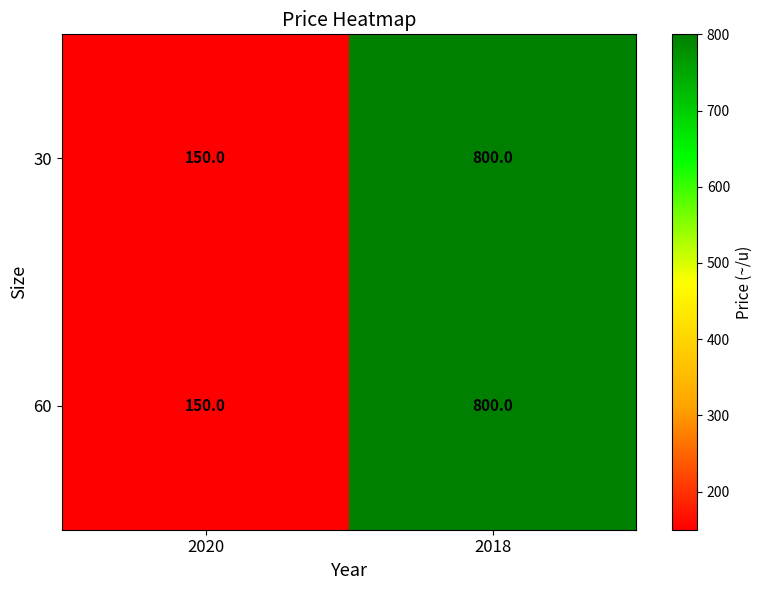

Is it true that 60 equals 207 at 2020?

False